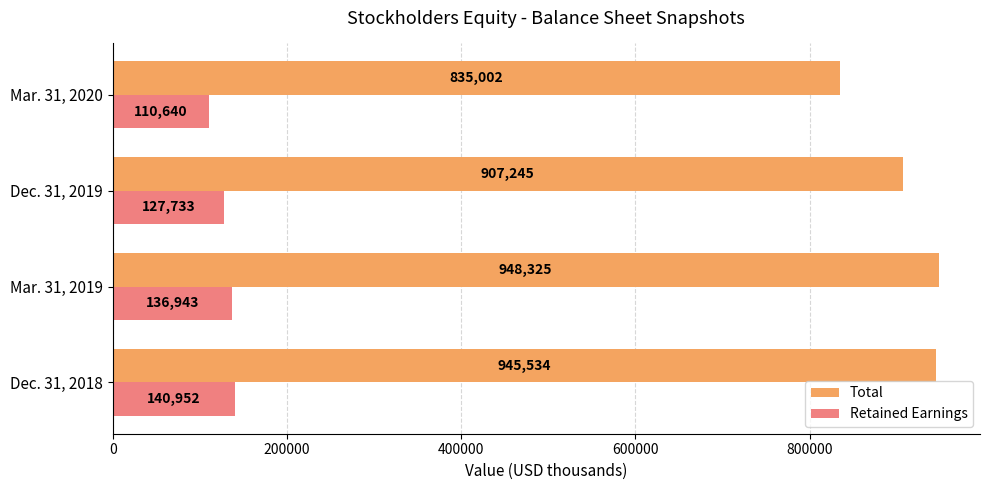

The Total series shows 945534 at Dec. 31, 2018. True or false?

True